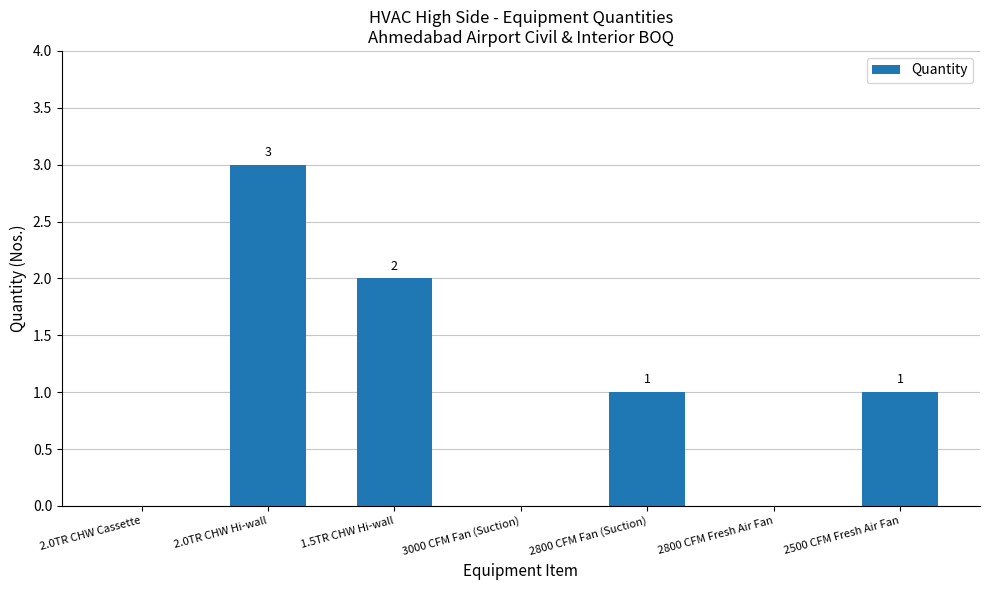

The value at 1.5TR CHW Hi-wall is 1. True or false?

False